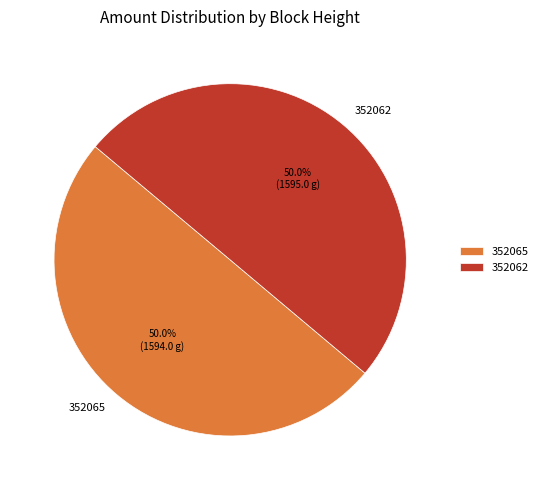

What is the ratio of the value at 352062 to the value at 352065?

1.0